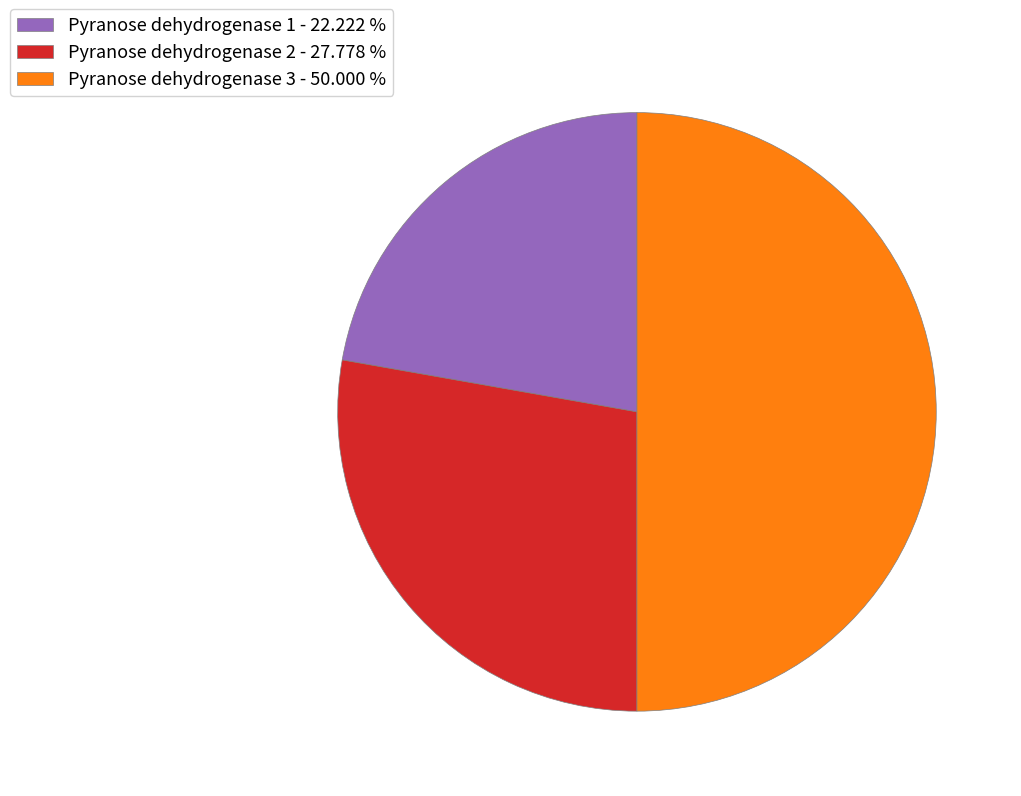

Which has a higher value, Pyranose dehydrogenase 2 or Pyranose dehydrogenase 3?

Pyranose dehydrogenase 3